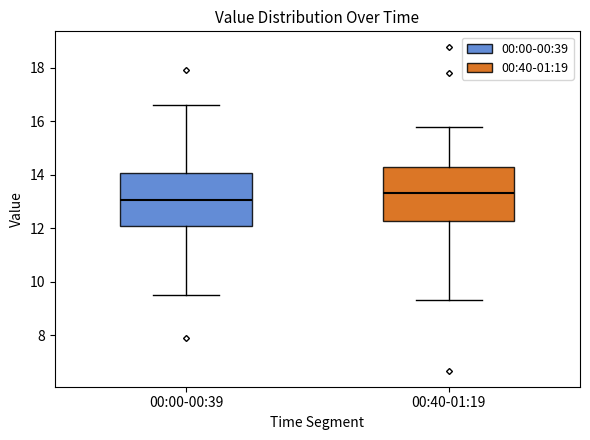

Where is the lower edge of the box for 00:40-01:19 on the y-axis? The values are not printed on the chart, so give them approximately, as read against the axis.

12.2